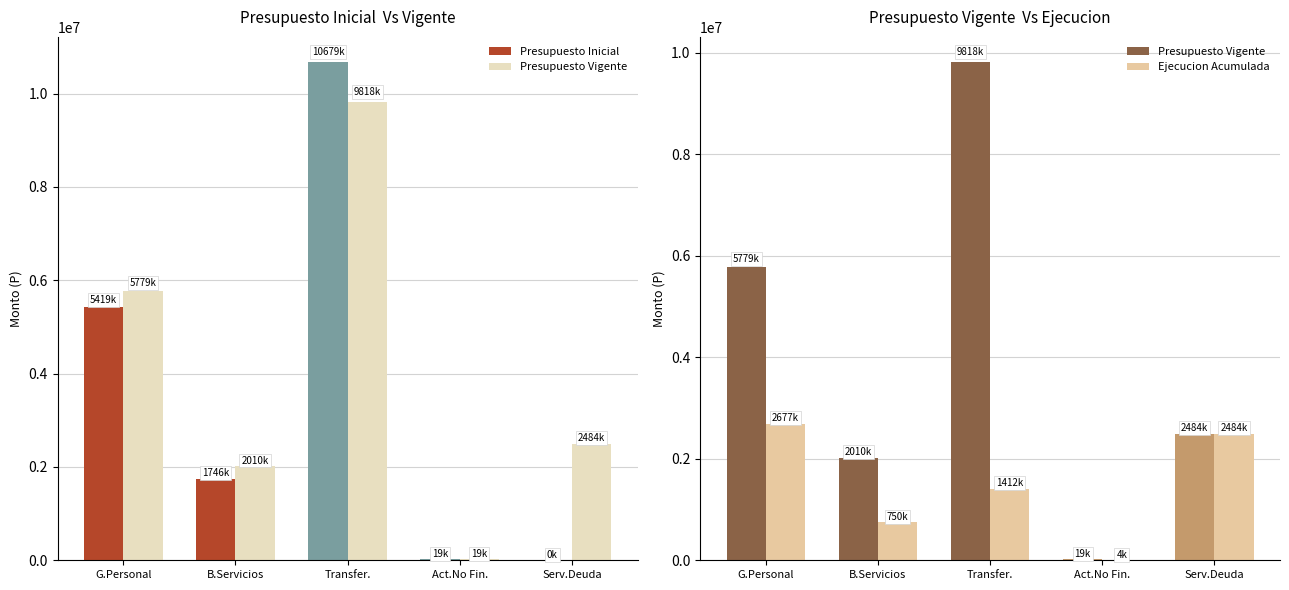

At which category is the sum across all series the highest?

Transfer.